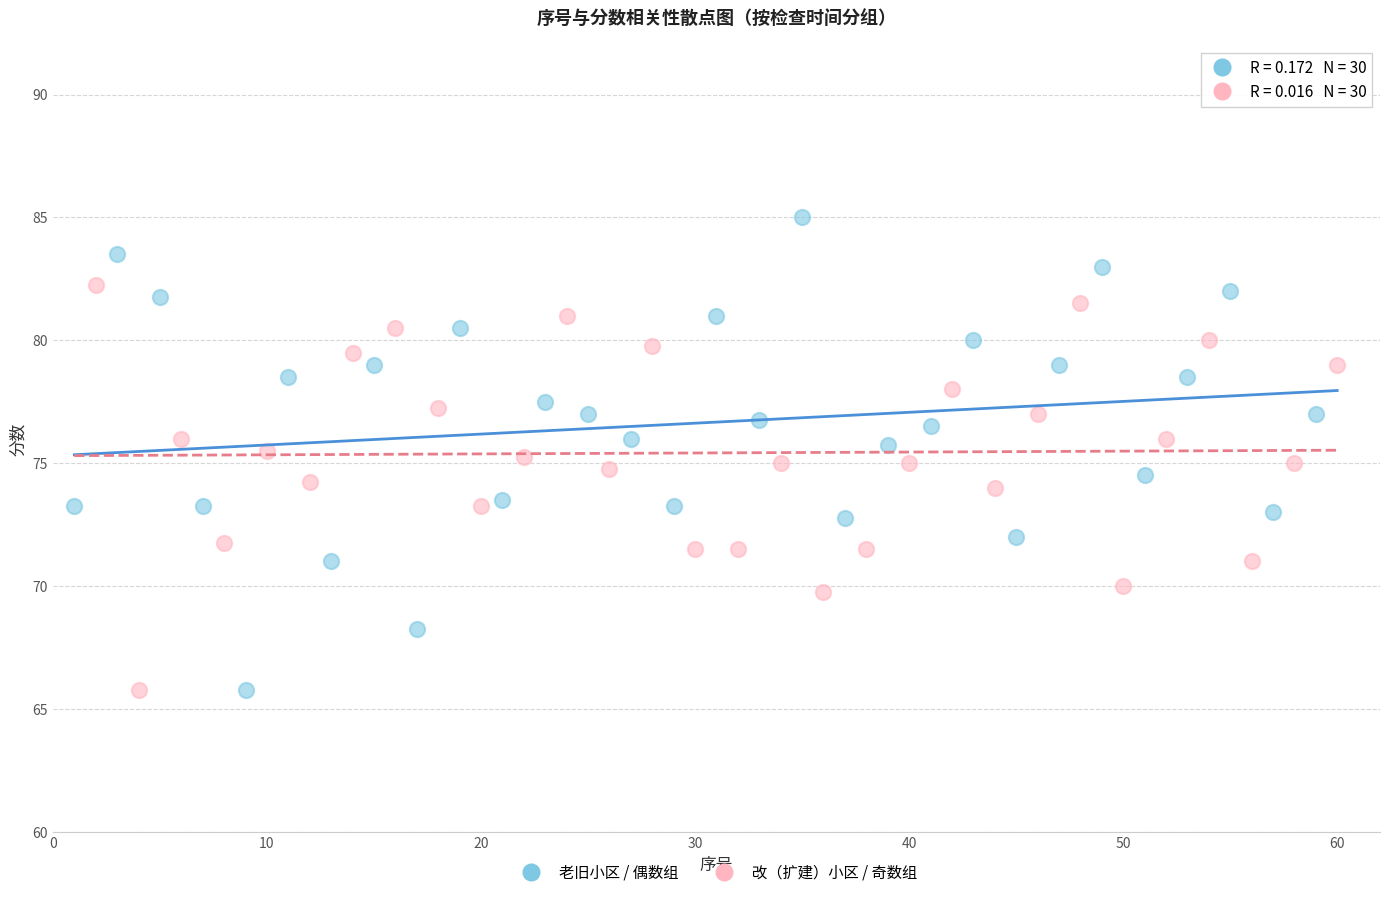

Which series contains the highest Y value?

老旧小区 / 偶数组